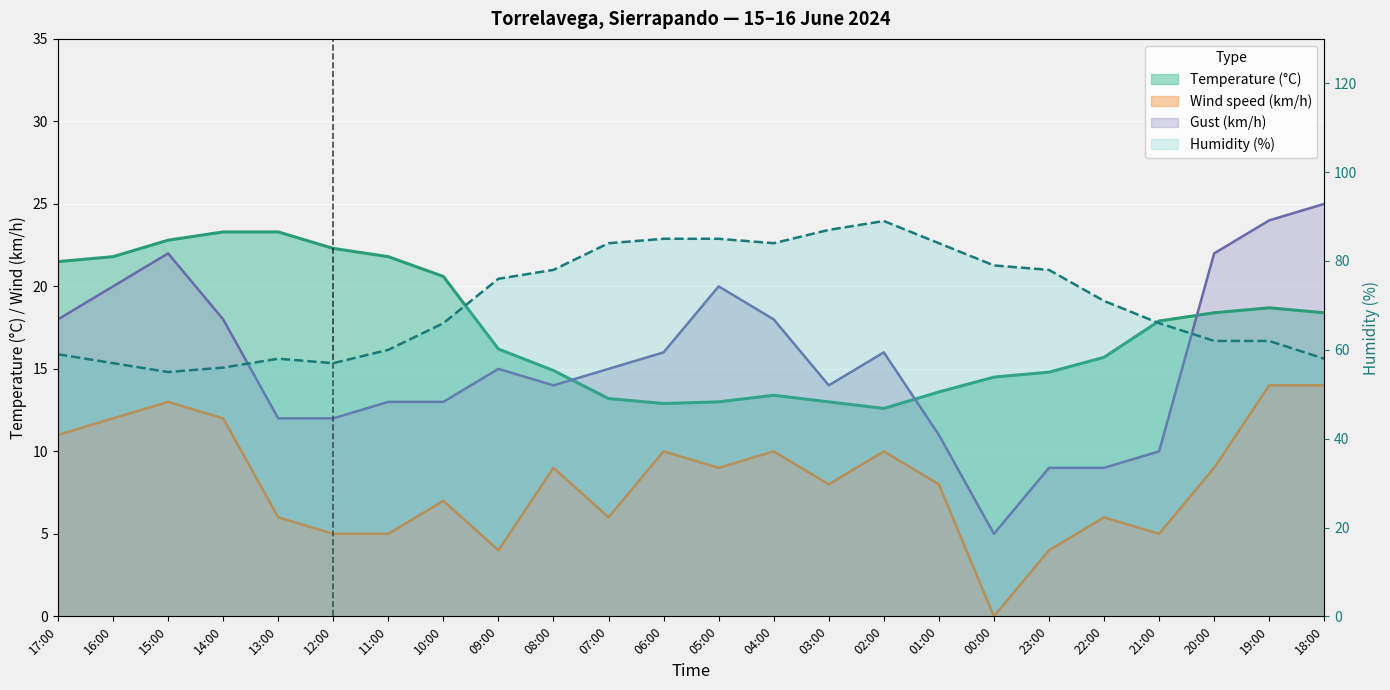

What is the difference between the maximum and second lowest values in the Gust (km/h) series?

16.0